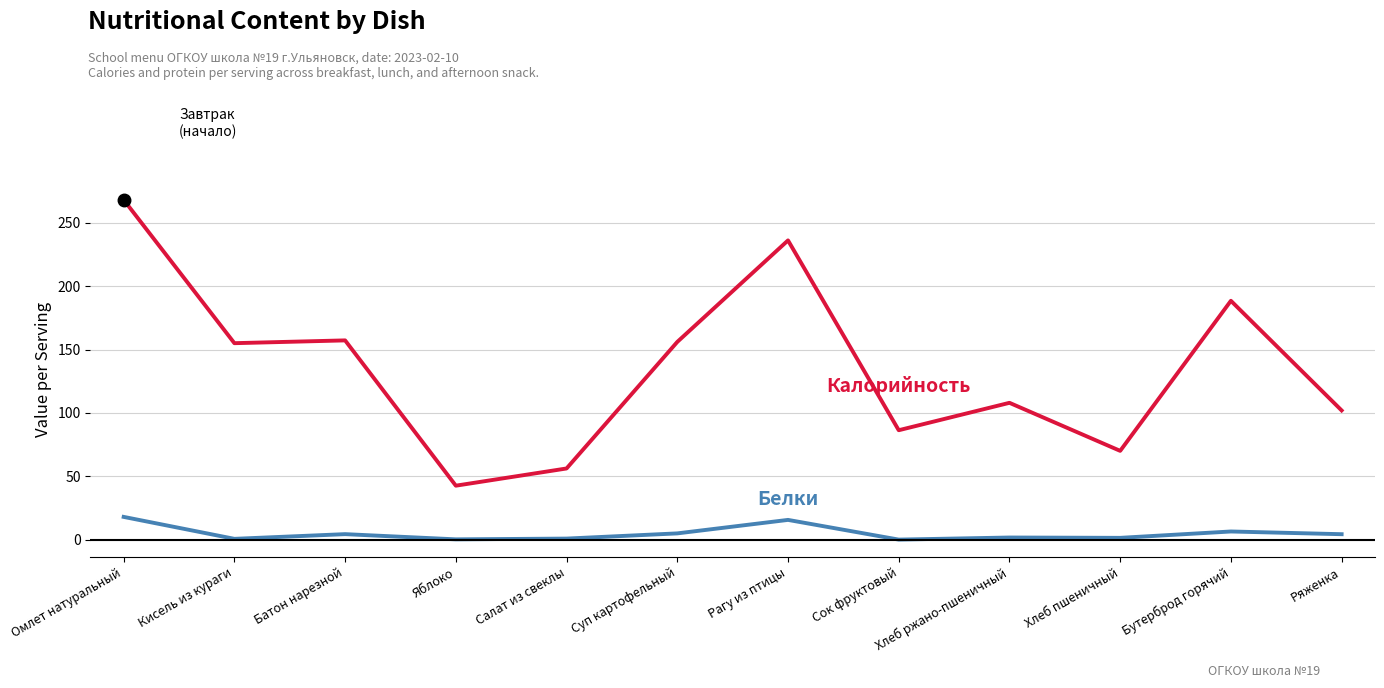

What is the difference between the highest and lowest values at Омлет натуральный?

249.9